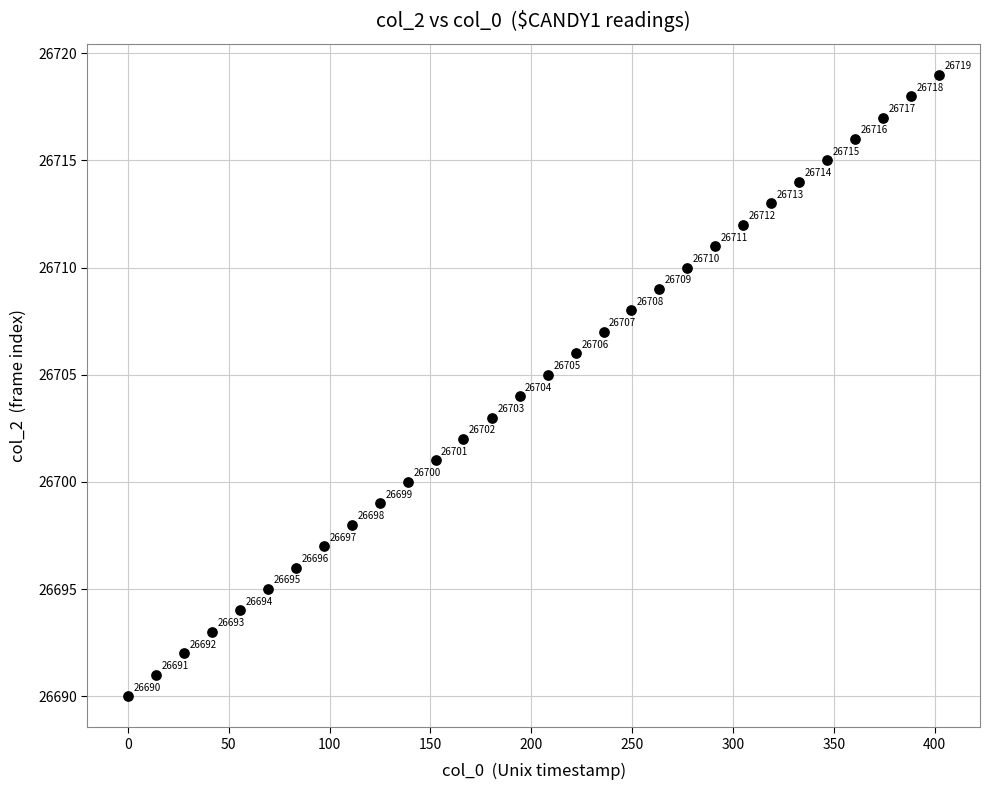

What Y value in the scatter plot is closest to 26704?

26704